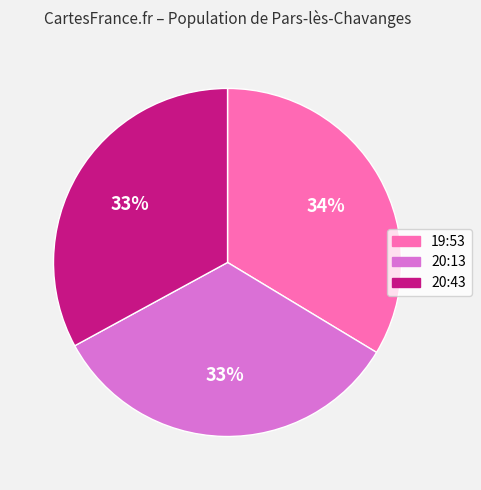

The 19:53 slice represents 34% of the pie. True or false?

True